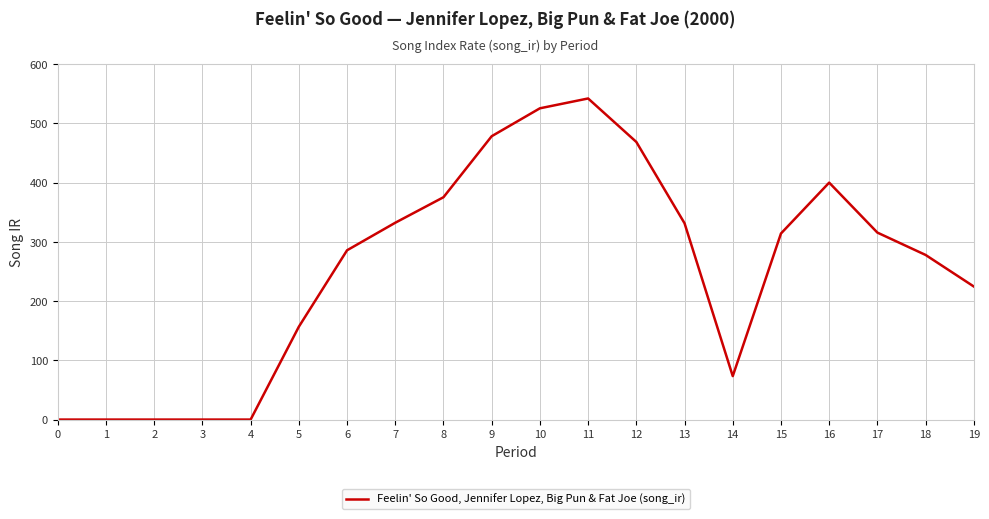

True or false: the data shows 209.3 at 9.

False